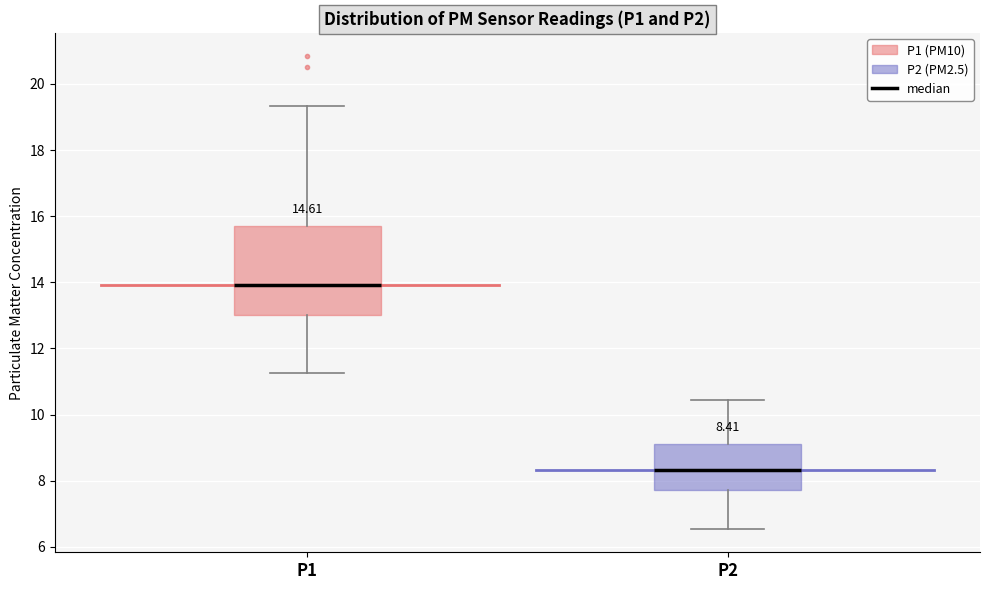

Which box has the lowest median line?

P2